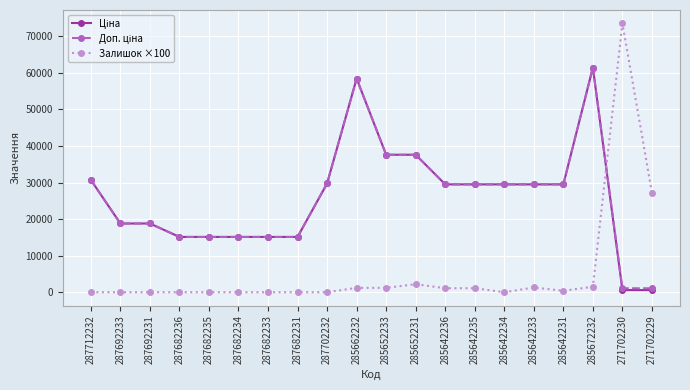

What position from the right is 285642231?

4